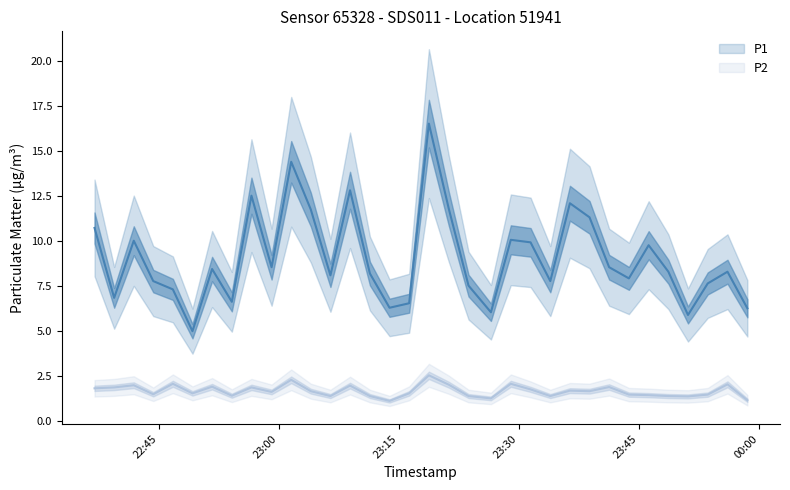

Is the value of P1 at 2022-12-29T23:01:33 greater than the value of P2 at 2022-12-29T23:53:35?

Yes